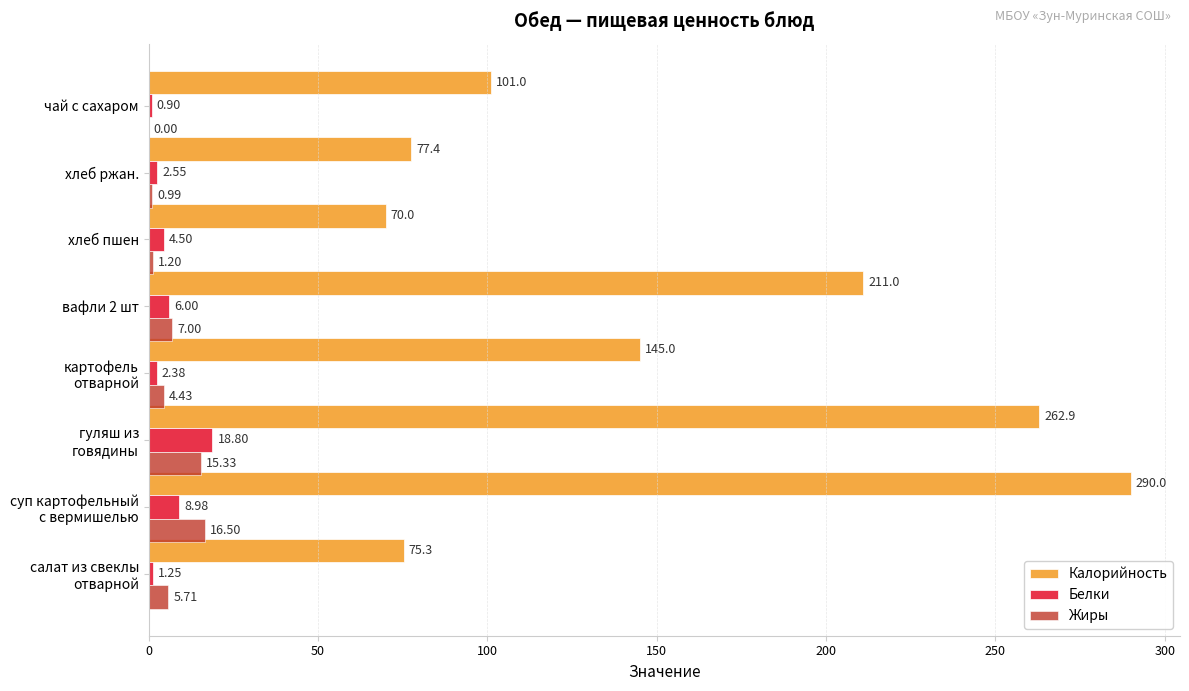

Is the value of Калорийность at чай с сахаром greater than the value of Жиры at хлеб ржан.?

Yes